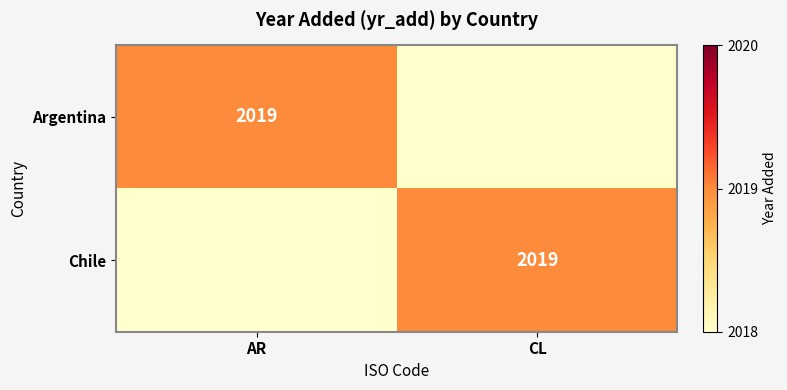

At which category does the chart reach its peak across all series?

AR